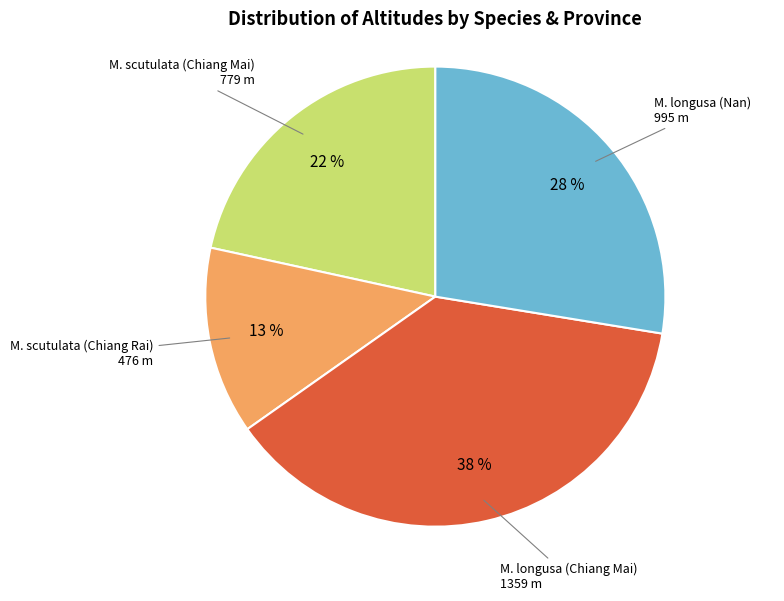

Is there any slice that represents more than half of the pie?

No